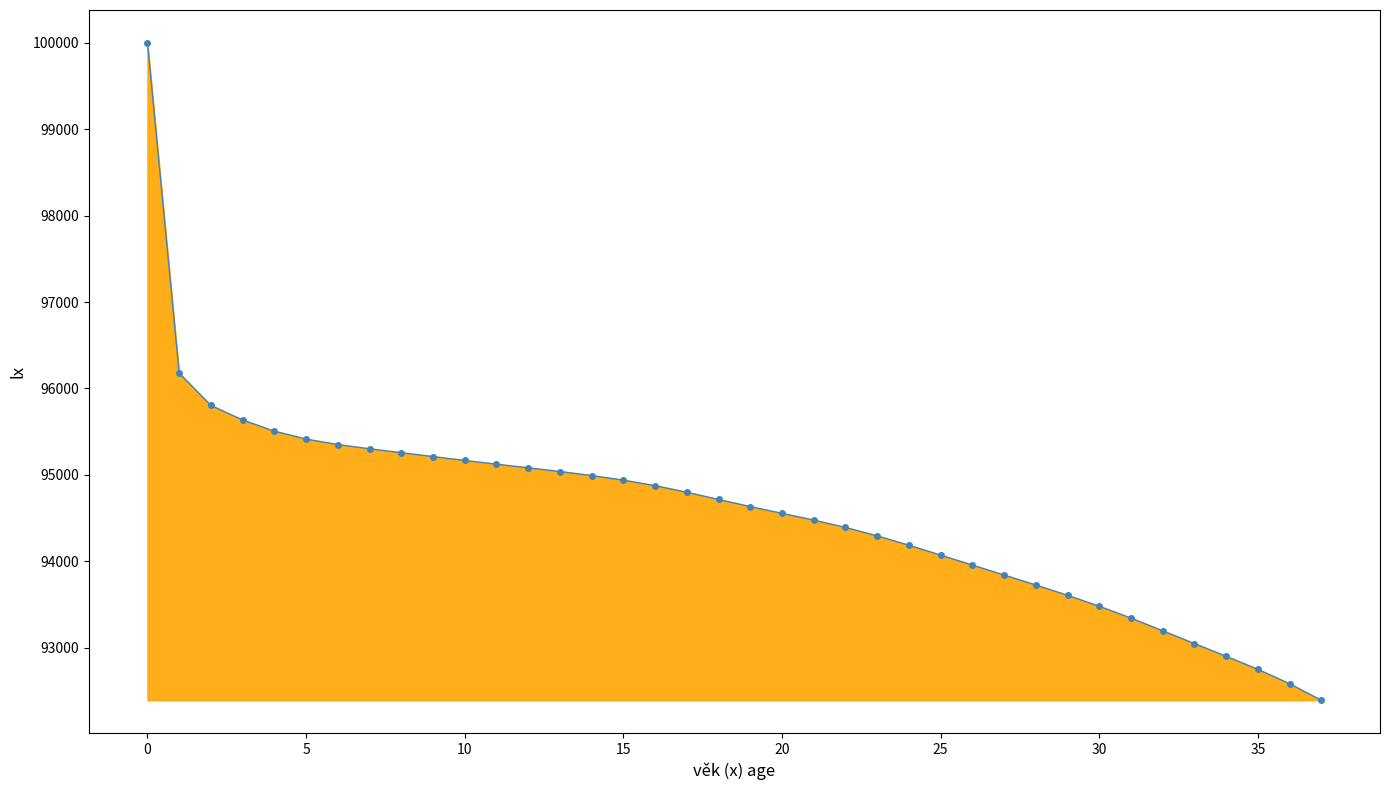

True or false: there are more than 2 points higher than both neighbors.

False